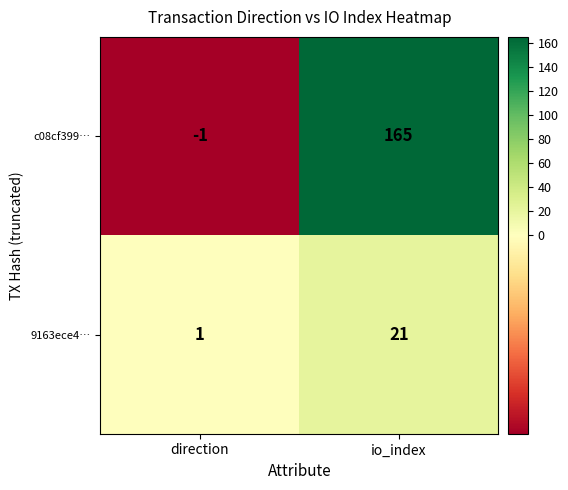

Which series has the largest total across all categories?

c08cf399…